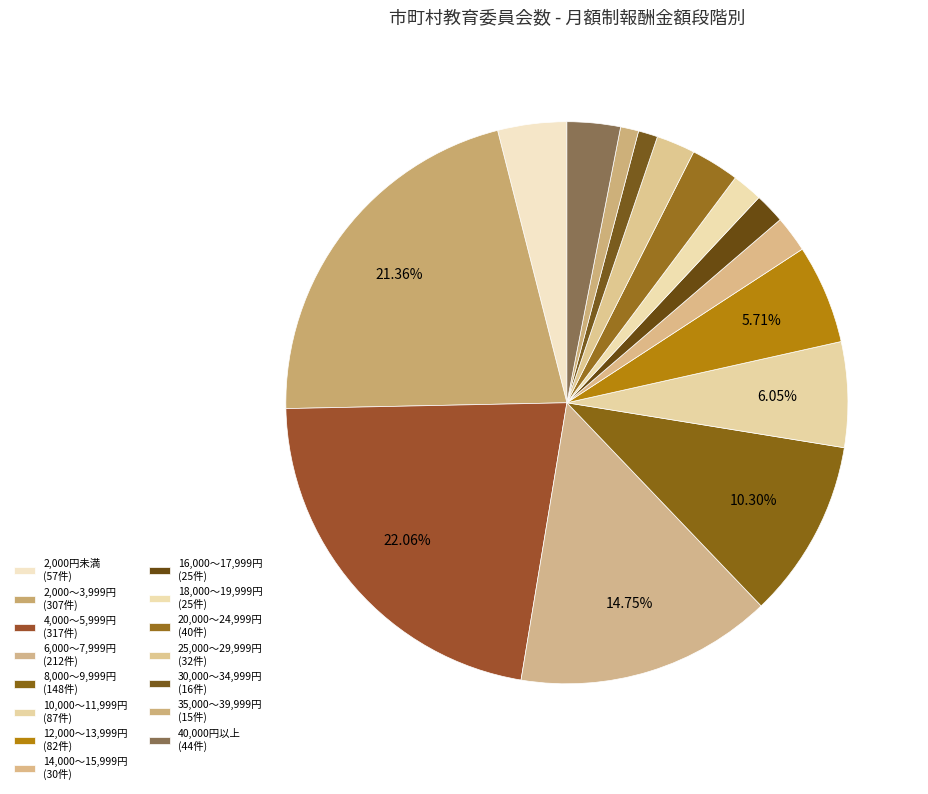

How many slices are in this pie chart?

15